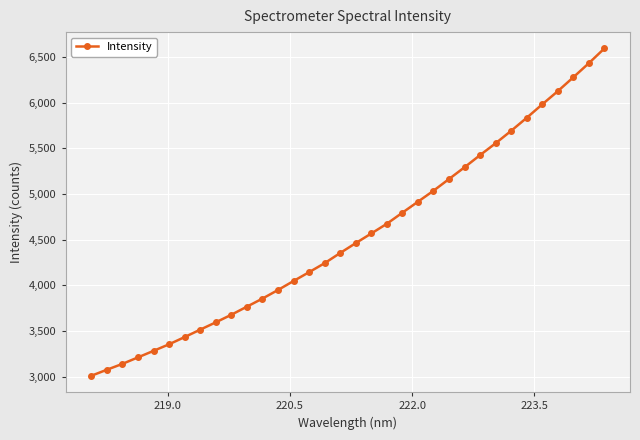

What is the difference between the maximum and minimum values?

3585.0